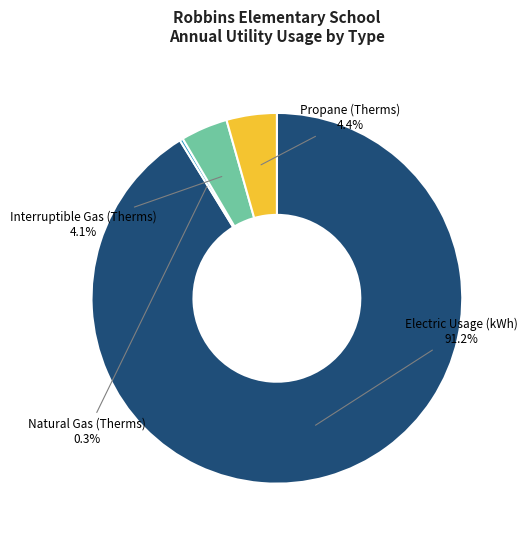

True or false: Electric Usage (kWh) accounts for 91% of the total.

True